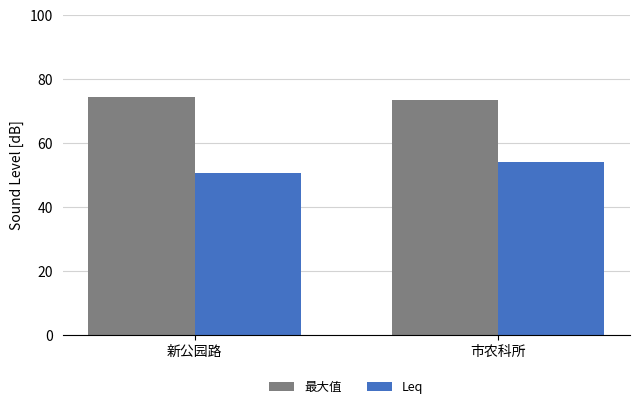

What is the label of the 1st bar from the right?

市农科所